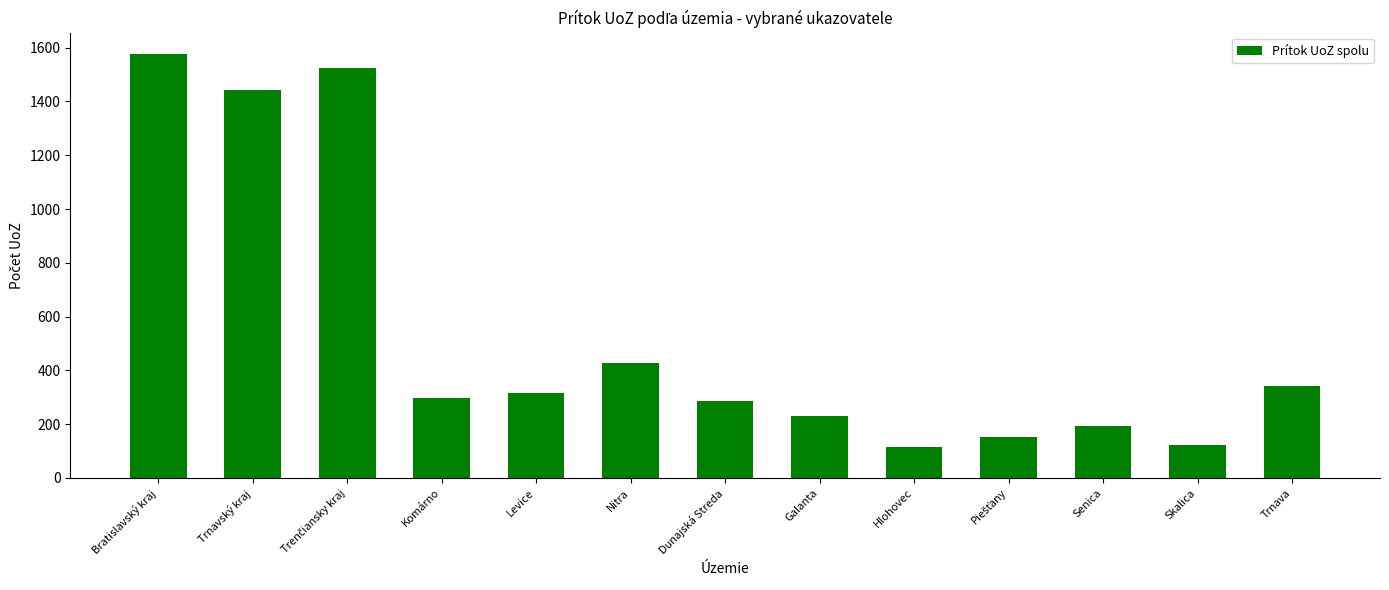

Is it true that the value at Bratislavský kraj is 2696?

False